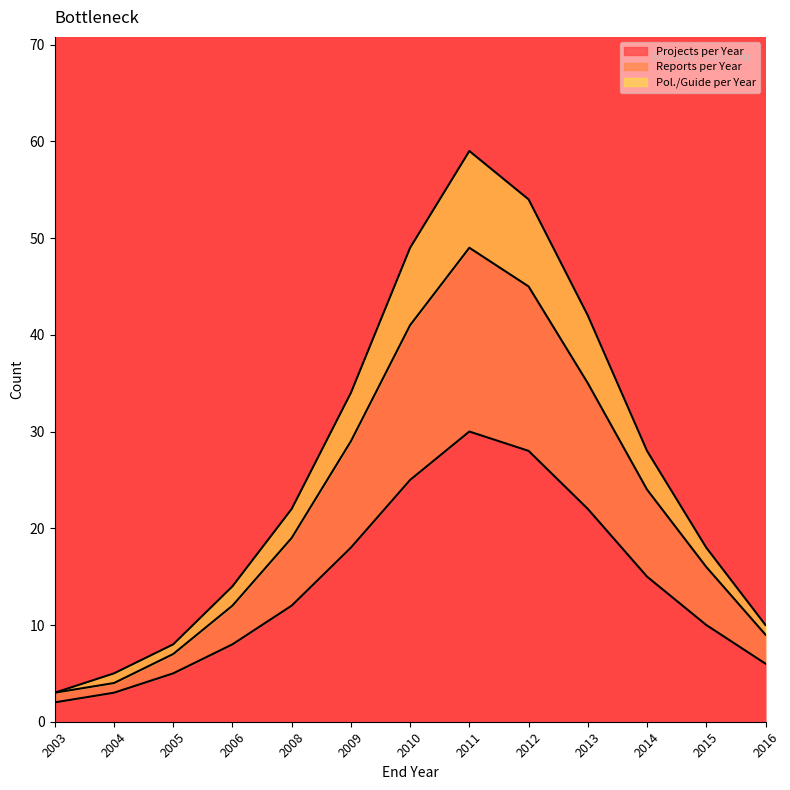

How many values in the Projects per Year series are below 12?

6